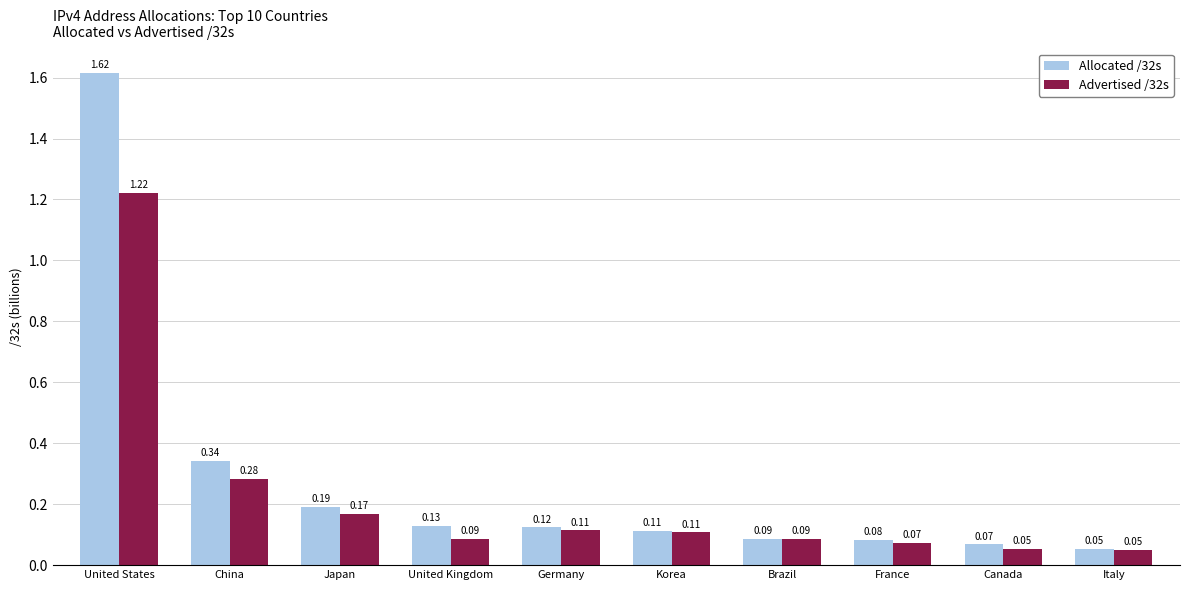

How many distinct data groups are displayed?

2